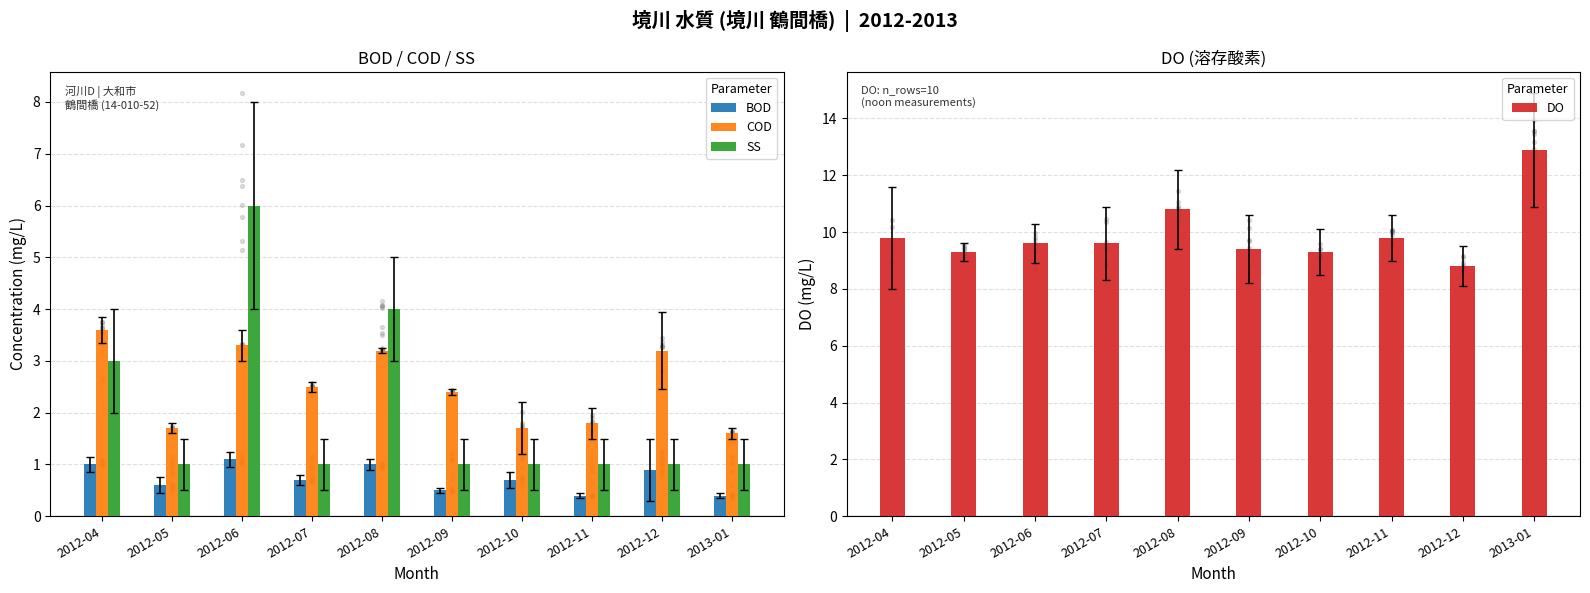

Which series contains the lowest Y value?

BOD